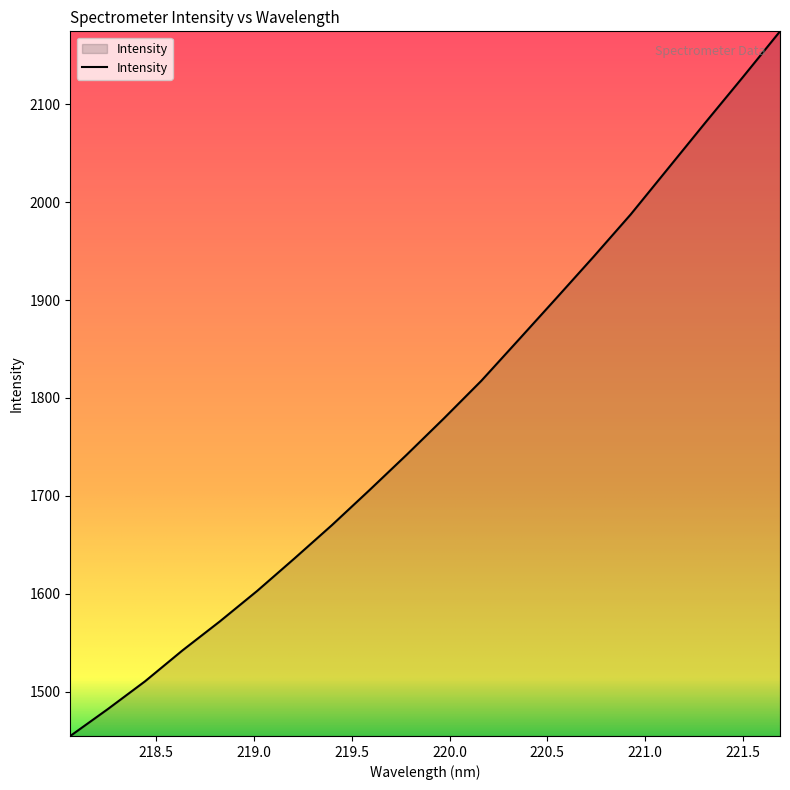

What is the minimum value shown in the chart?

1454.9